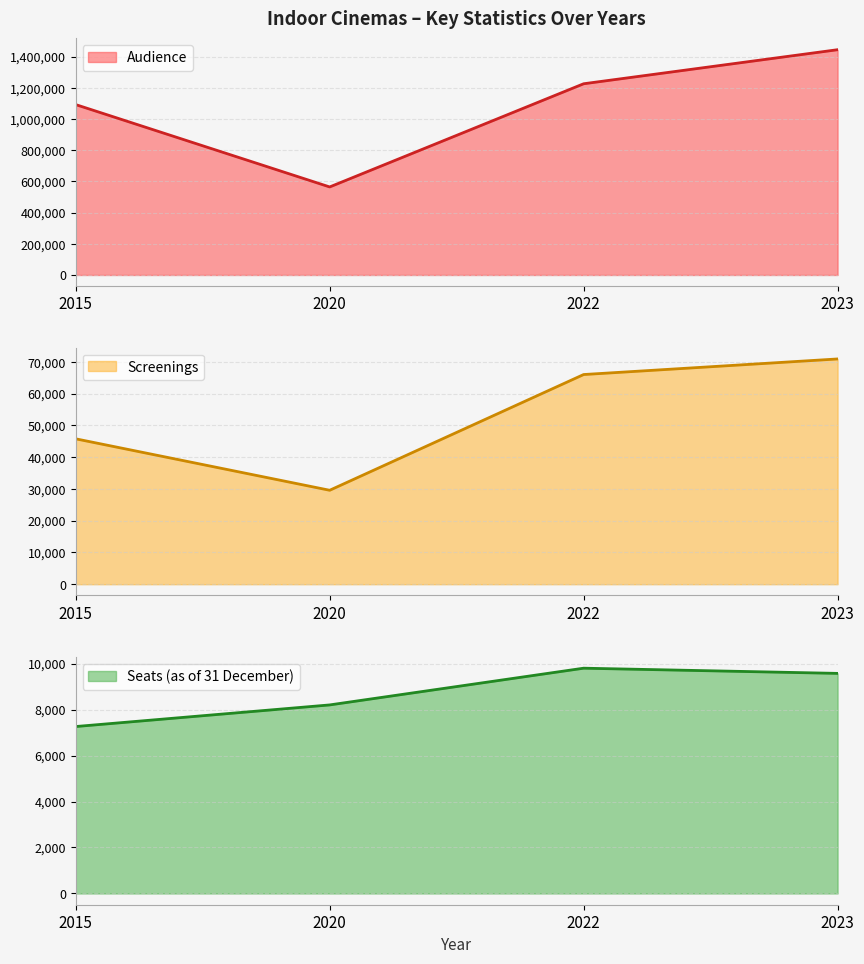

True or false: Screenings and Audience intersect in this chart.

False